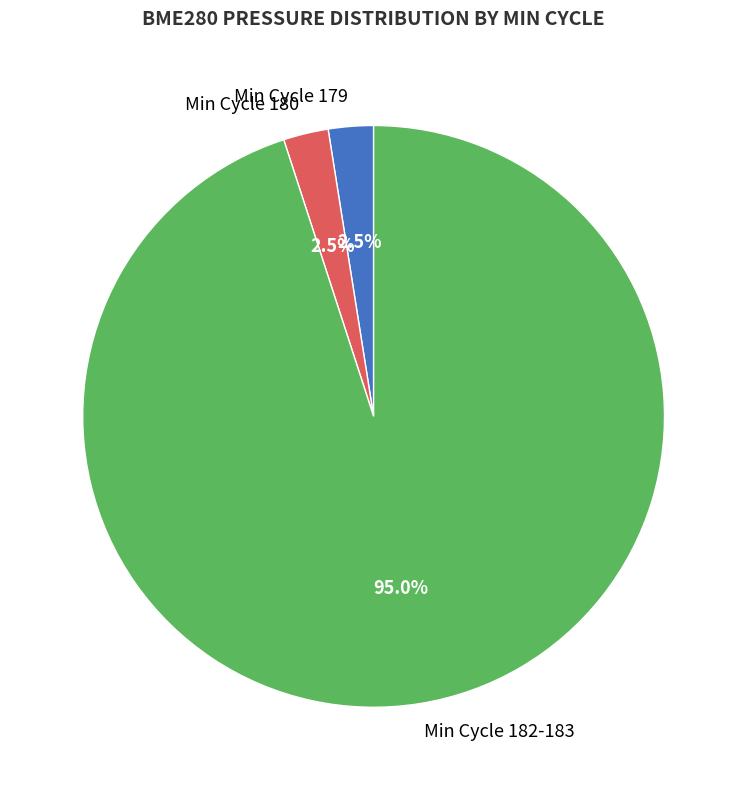

Which category accounts for the majority?

Min Cycle 182-183